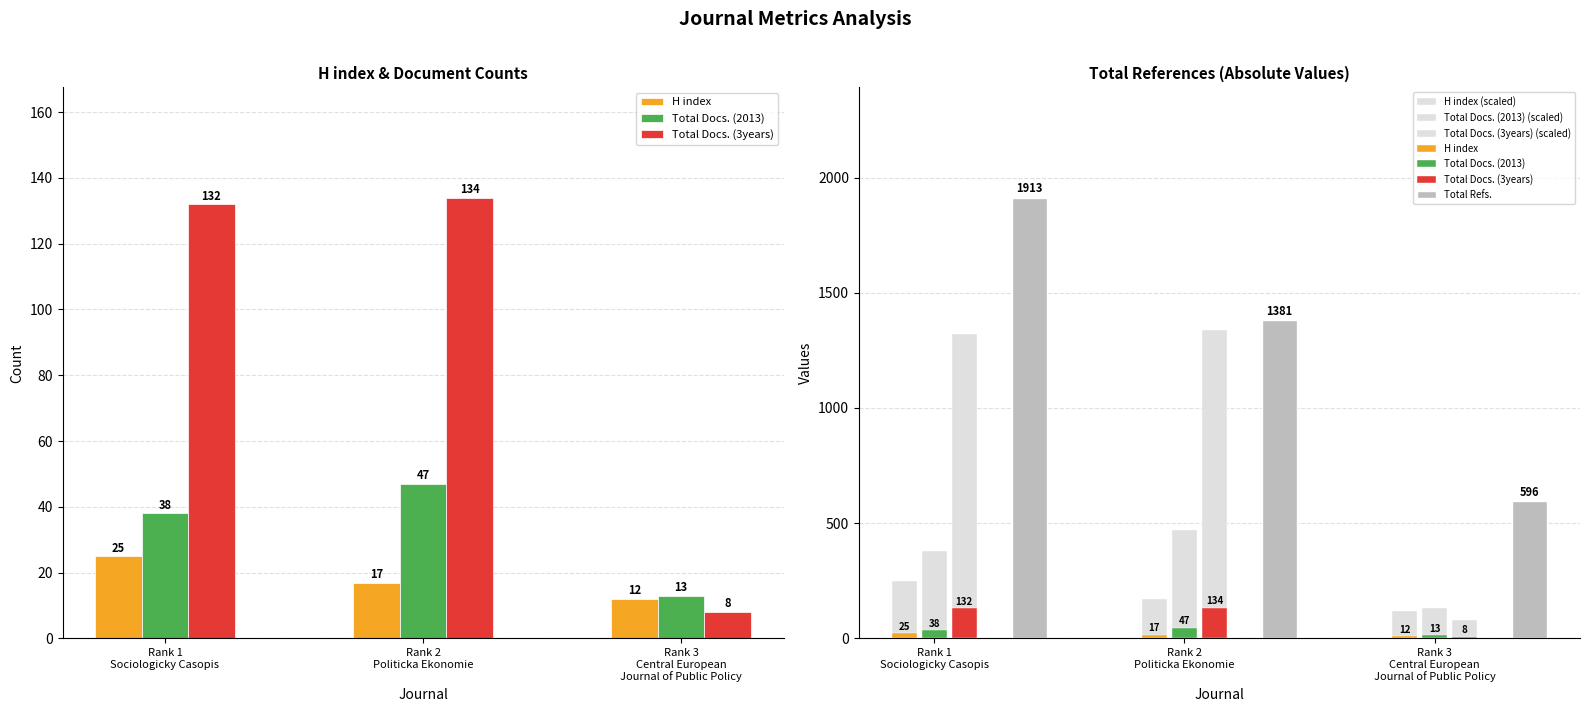

Is the value of H index at Rank 3
Central European
Journal of Public Policy greater than the value of Total Docs. (3years) at Rank 3
Central European
Journal of Public Policy?

Yes